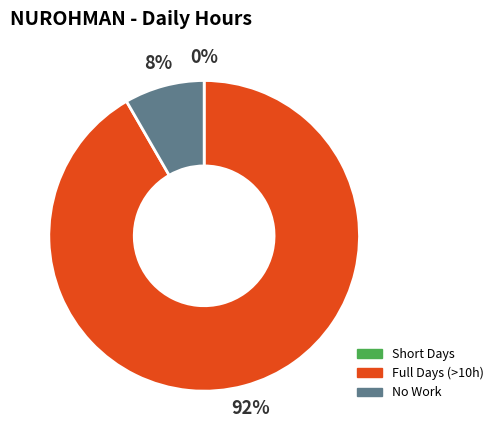

Combined, do Full Days (>10h) and No Work account for over 50%?

Yes